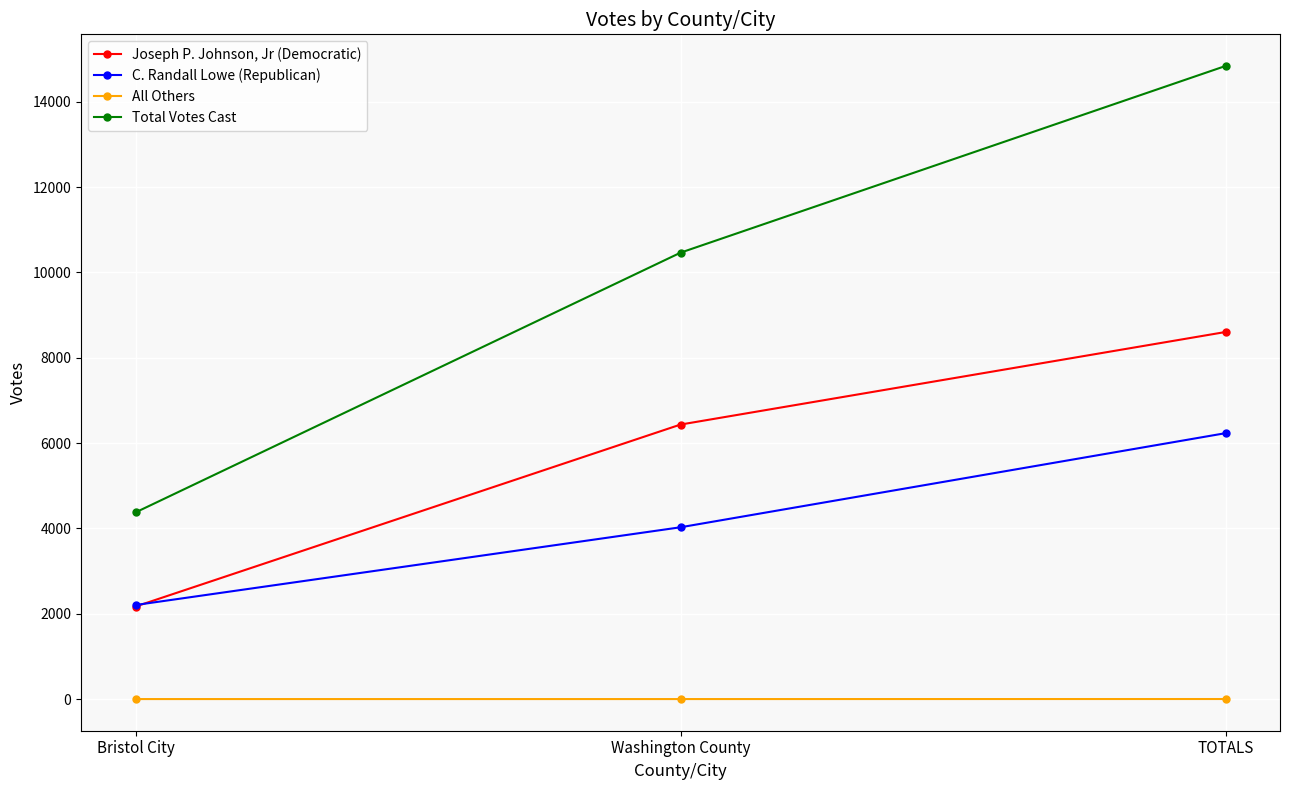

How many distinct data groups are displayed?

4